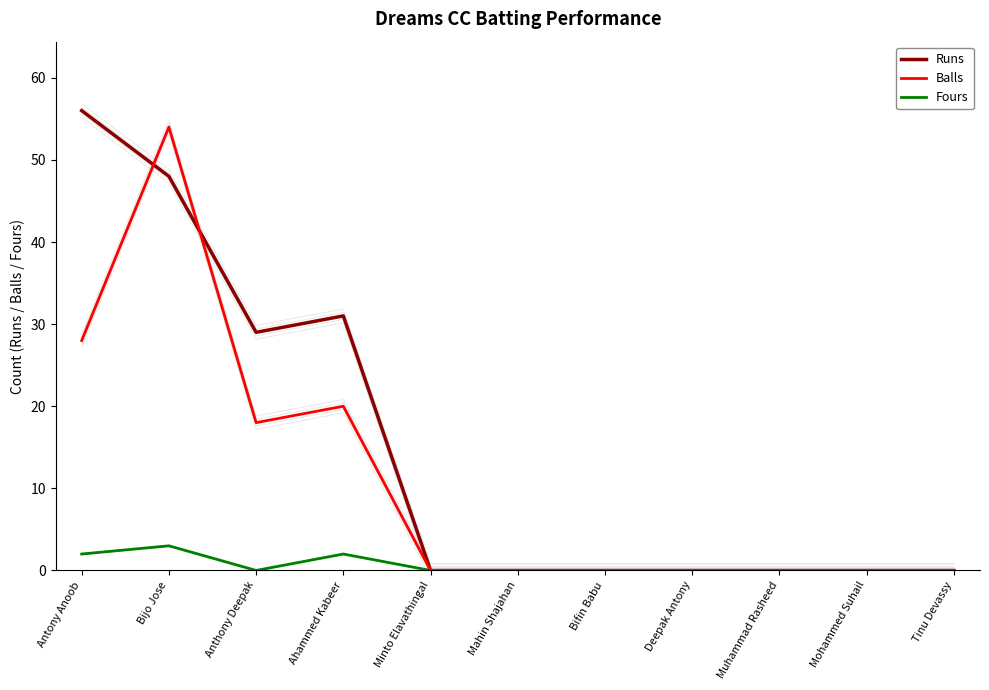

Reading left to right, list all the values displayed in this chart.

Runs: Antony Anoob=56	Bijo Jose=48	Anthony Deepak=29	Ahammed Kabeer=31	Minto Elavathingal=0	Mahin Shajahan=0	Bifin Babu=0	Deepak Antony=0	Muhammad Rasheed=0	Mohammed Suhail=0	Tinu Devassy=0
Balls: Antony Anoob=28	Bijo Jose=54	Anthony Deepak=18	Ahammed Kabeer=20	Minto Elavathingal=0	Mahin Shajahan=0	Bifin Babu=0	Deepak Antony=0	Muhammad Rasheed=0	Mohammed Suhail=0	Tinu Devassy=0
Fours: Antony Anoob=2	Bijo Jose=3	Anthony Deepak=0	Ahammed Kabeer=2	Minto Elavathingal=0	Mahin Shajahan=0	Bifin Babu=0	Deepak Antony=0	Muhammad Rasheed=0	Mohammed Suhail=0	Tinu Devassy=0